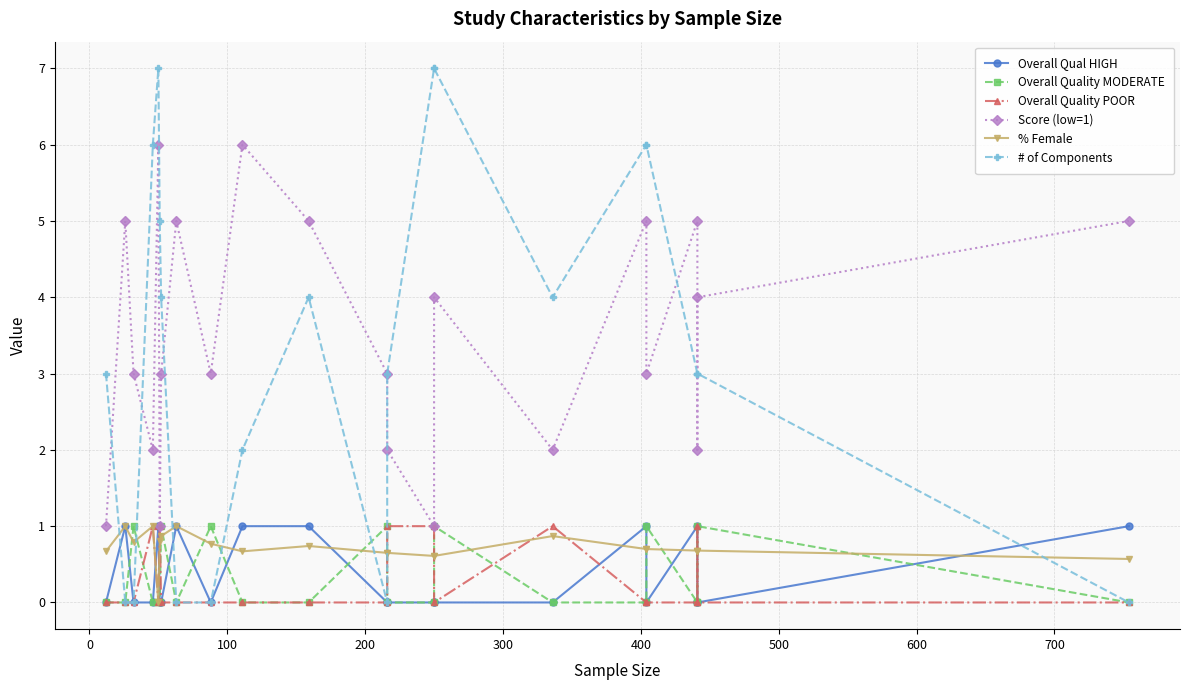

What is the maximum value shown in the chart?

7.0